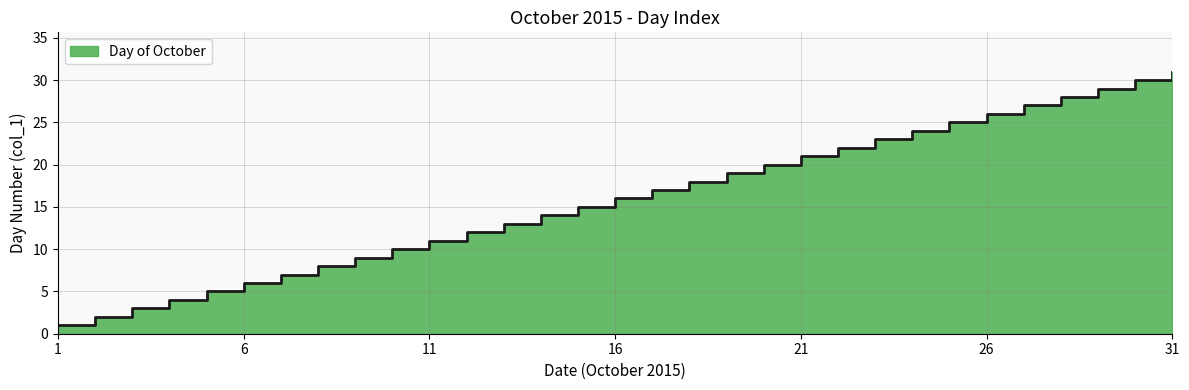

What value does the data have at 26, to the nearest 10?

30